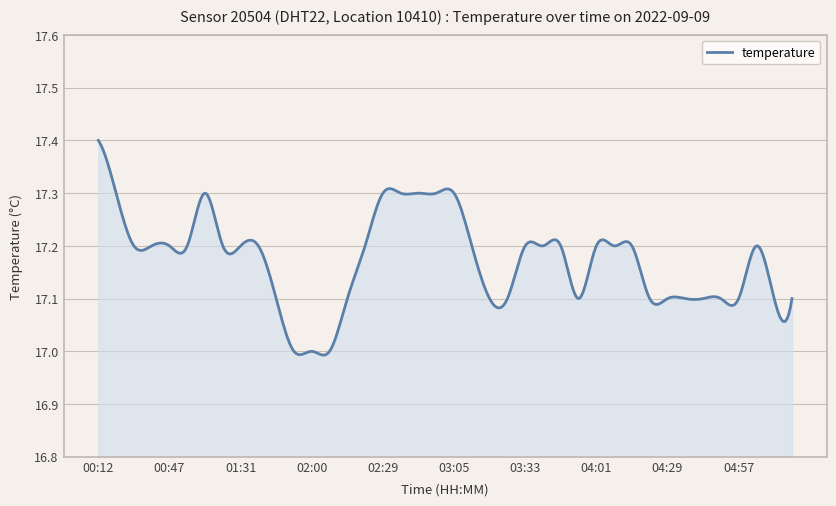

What is the difference between the maximum and minimum values?

0.4